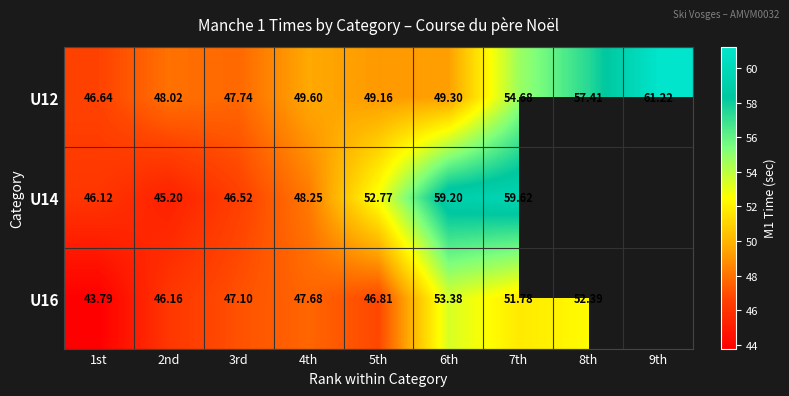

What is the total value across all series at 6th?

161.9